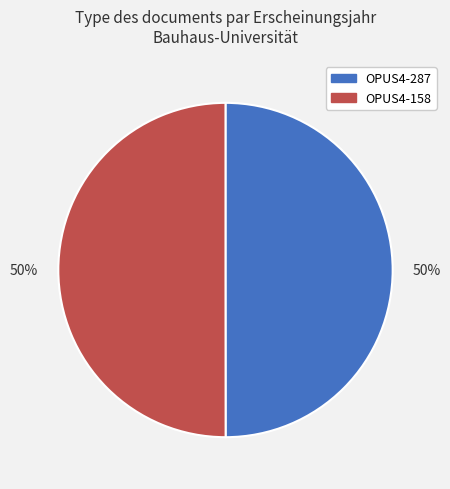

To the nearest percent, what is the average slice percentage?

50%